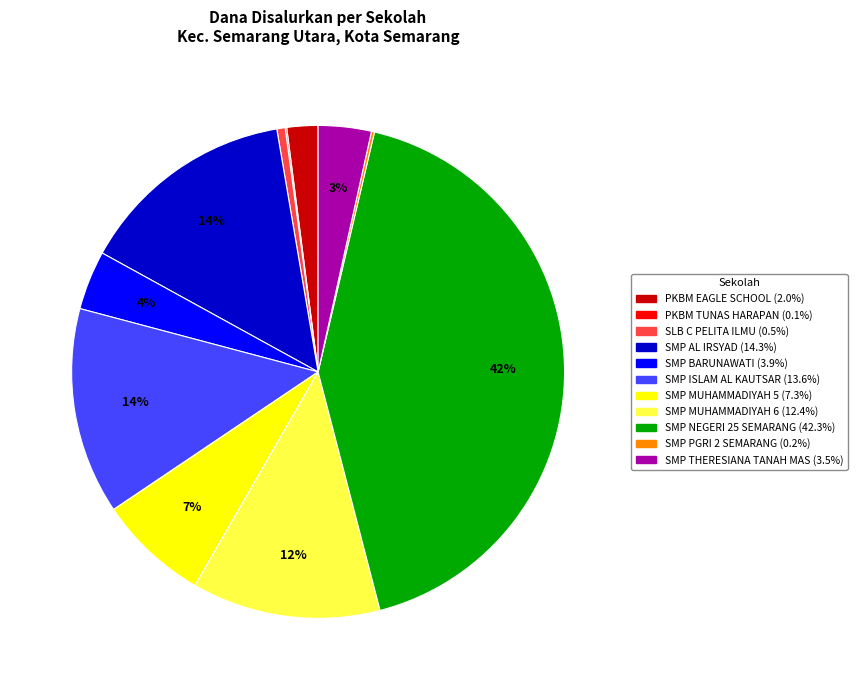

Combined, do SMP MUHAMMADIYAH 5 and PKBM EAGLE SCHOOL account for over 50%?

No